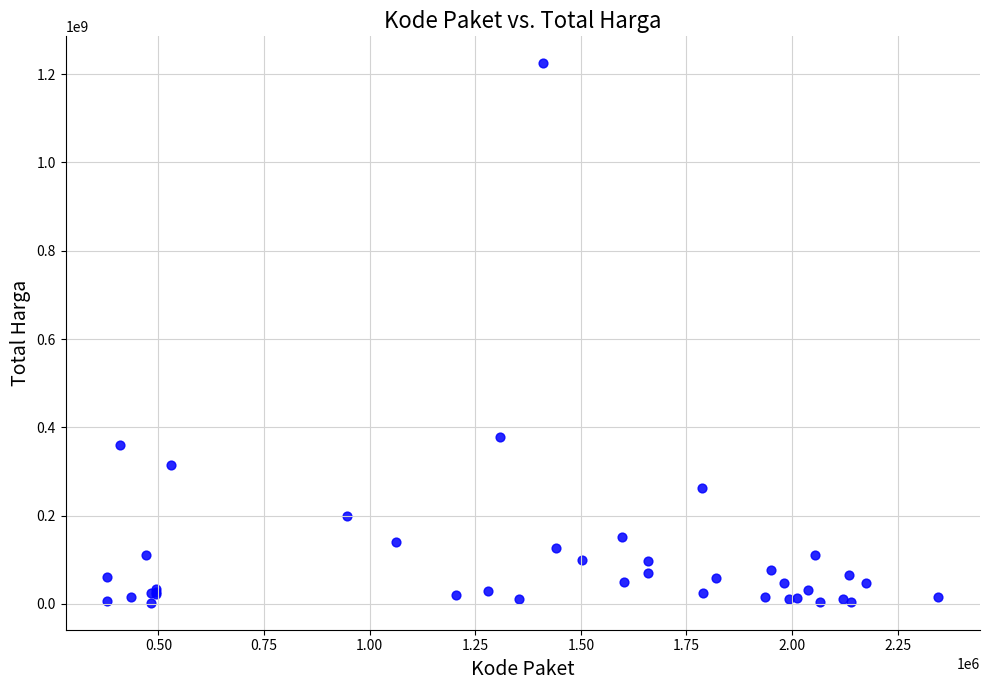

What Y value in the scatter plot is closest to 613538875?

379075000